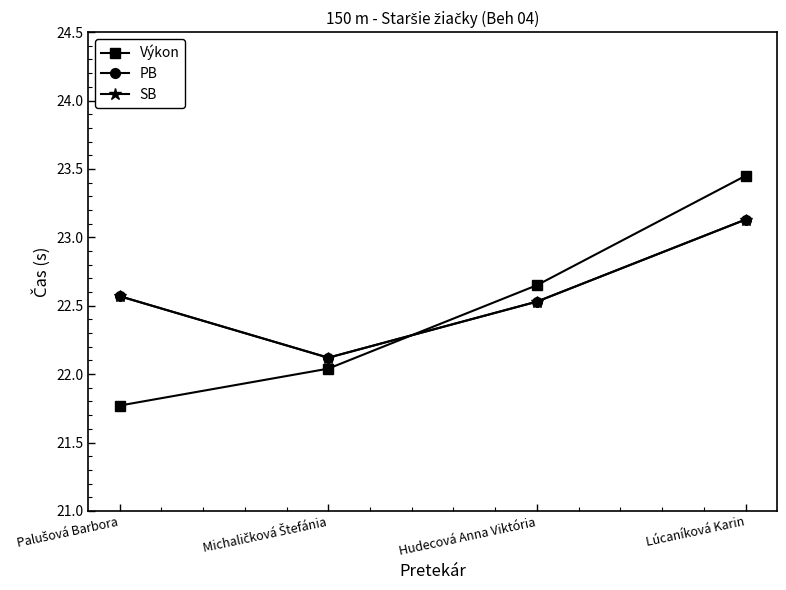

List the series in order of their peak value, highest first.

Výkon, PB, SB